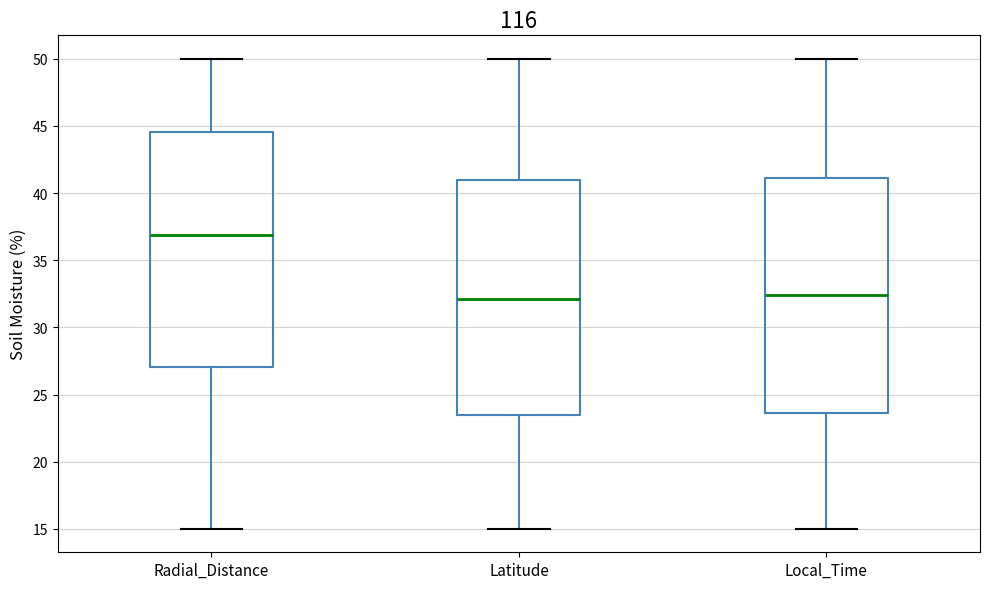

Reading left to right, read every box against the y-axis: the position of its median line, the range the box covers, and the ends of its whiskers. The values are not printed on the chart, so give them approximately, as read against the axis.

Radial_Distance: median 37.0, box 27.0 to 44.5, whiskers 15.0 to 50.0
Latitude: median 32.0, box 23.5 to 41.0, whiskers 15.0 to 50.0
Local_Time: median 32.5, box 23.5 to 41.0, whiskers 15.0 to 50.0